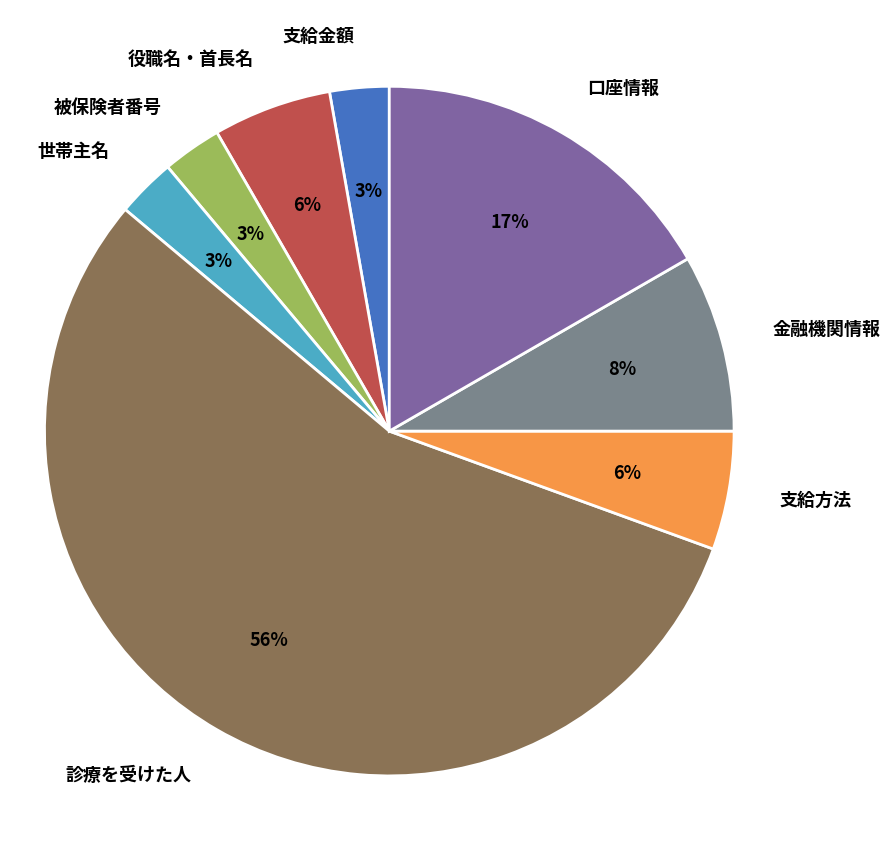

Is the sum of 世帯主名 and 診療を受けた人 greater than half?

Yes